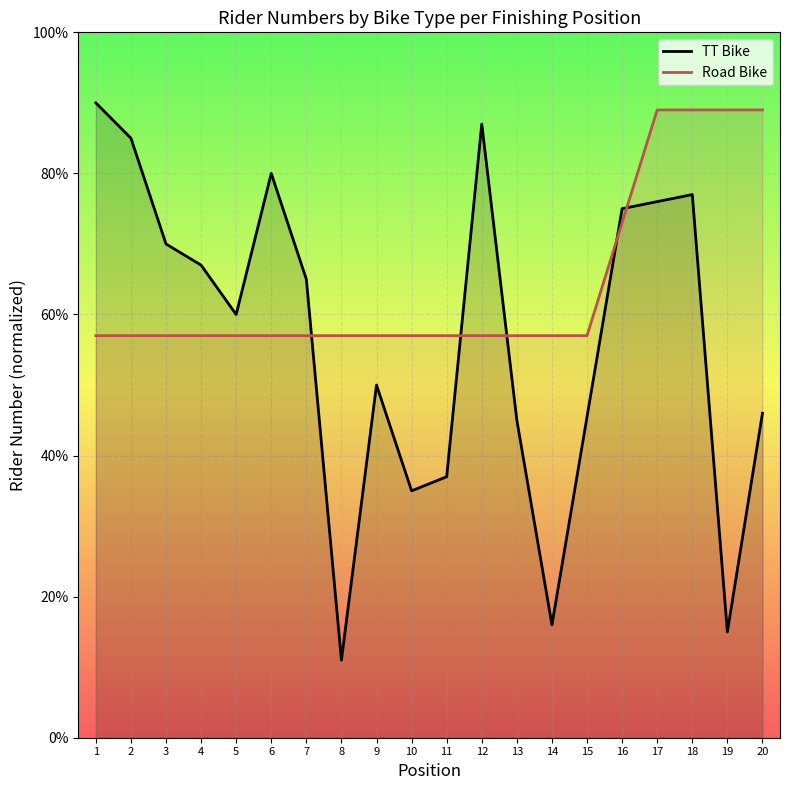

Where is the first local minimum for TT Bike?

5